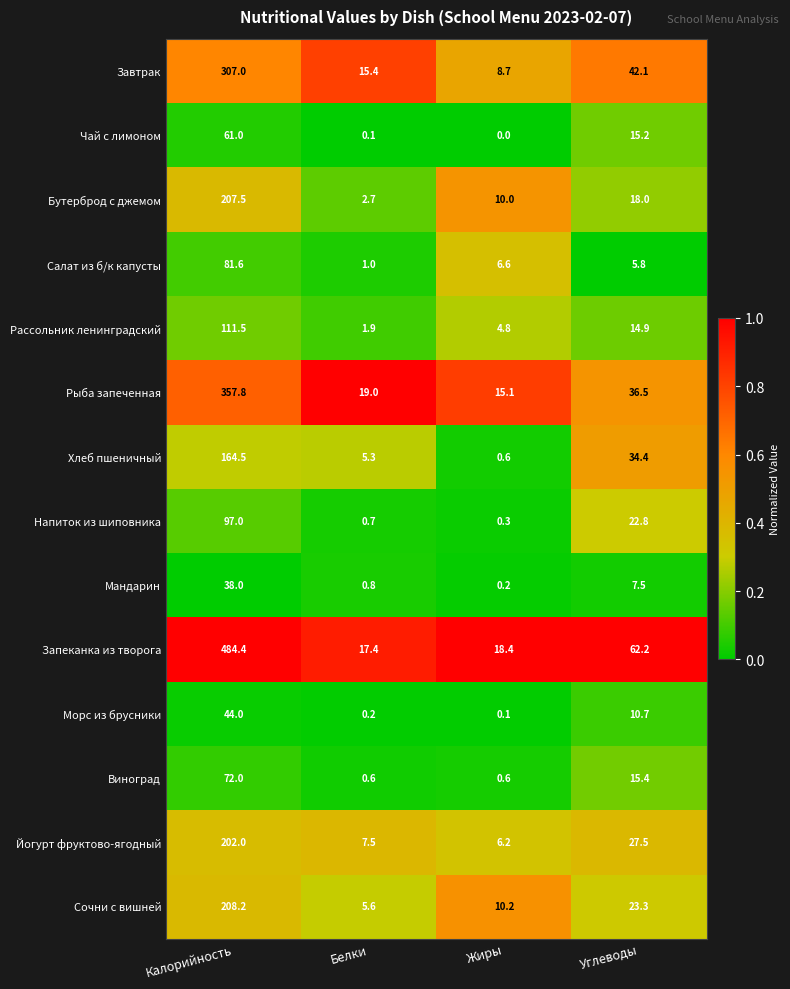

What is the difference between the highest and lowest values at Углеводы?

56.4